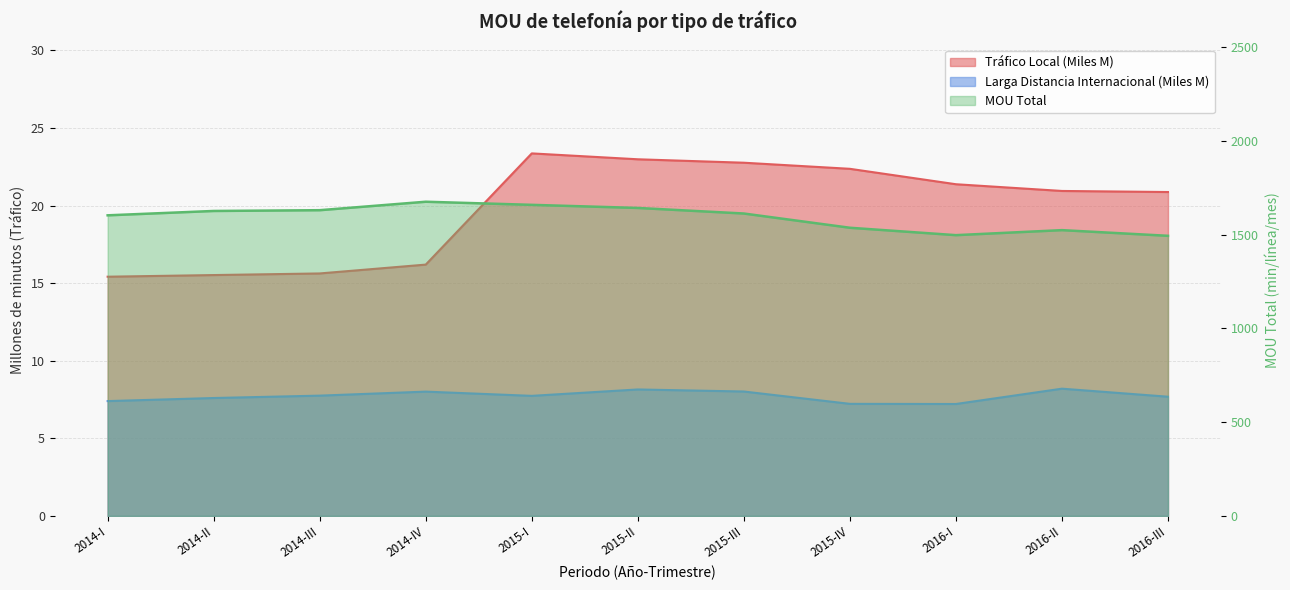

True or false: MOU Total and Tráfico Local (M) intersect in this chart.

False